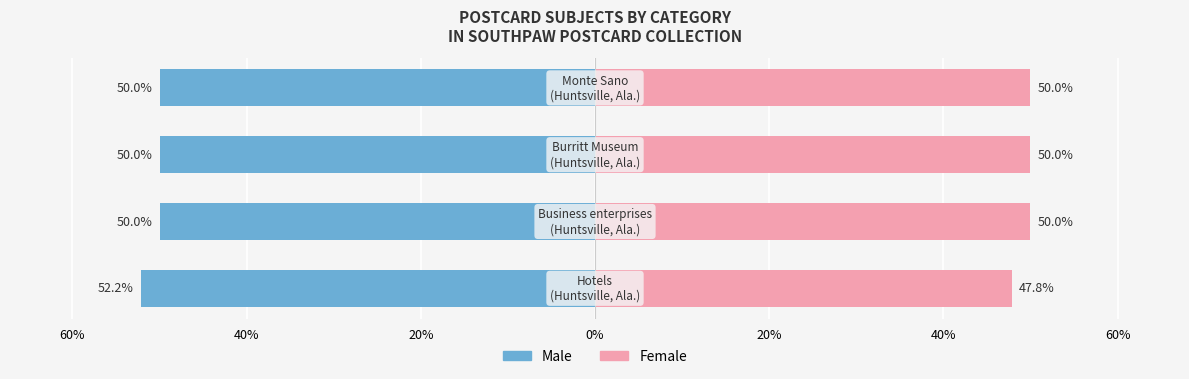

How many groups of bars are there?

4